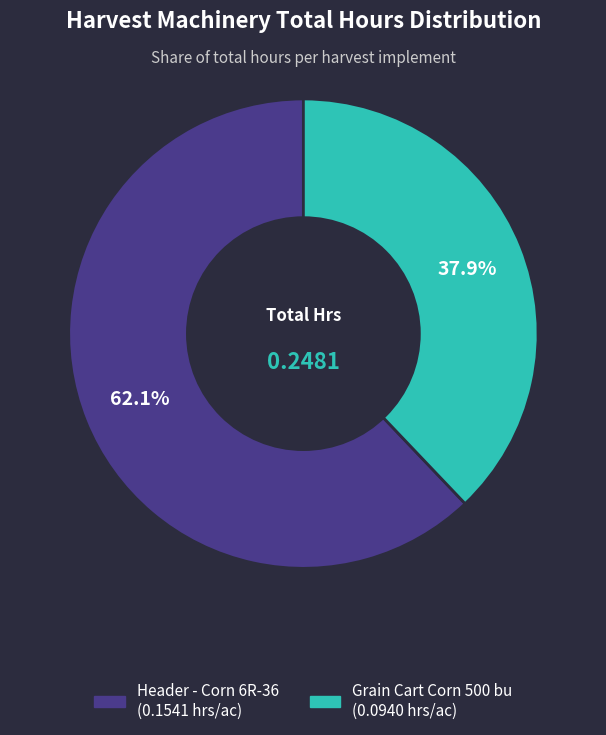

Does Header - Corn 6R-36 account for over 50% of the chart?

Yes